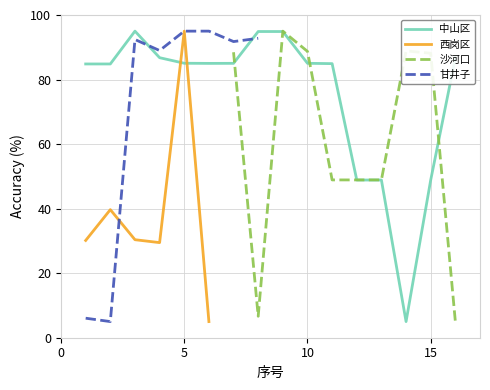

Rank the series by their maximum value, from lowest to highest.

中山区, 西岗区, 沙河口, 甘井子